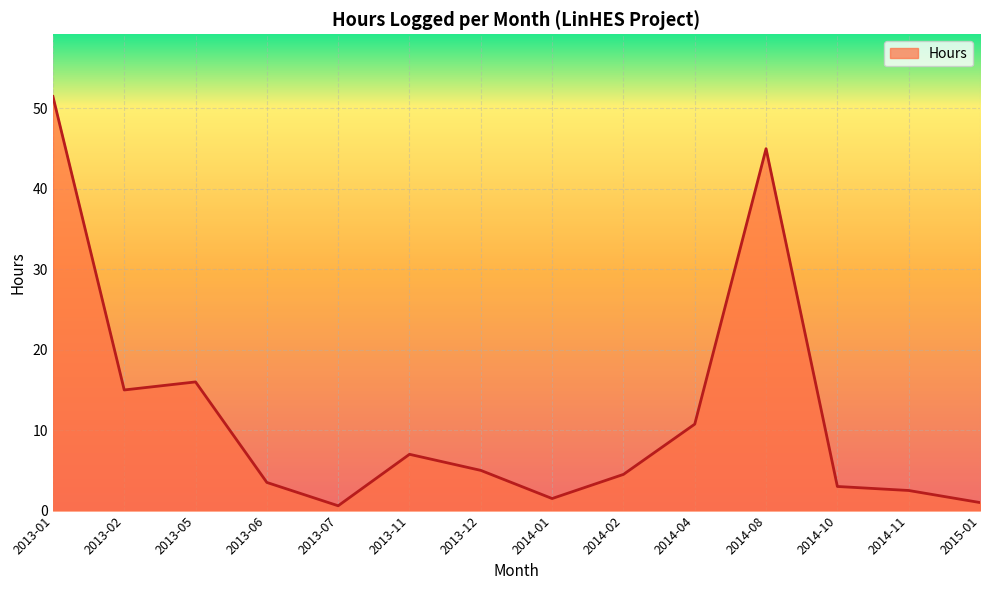

What position from the left is 2014-04?

10